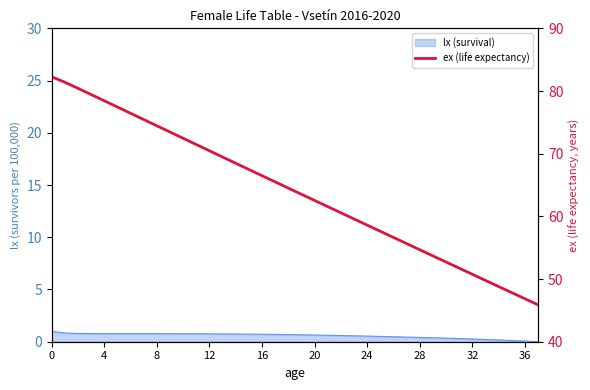

What is the label of the 25th point from the right?

13